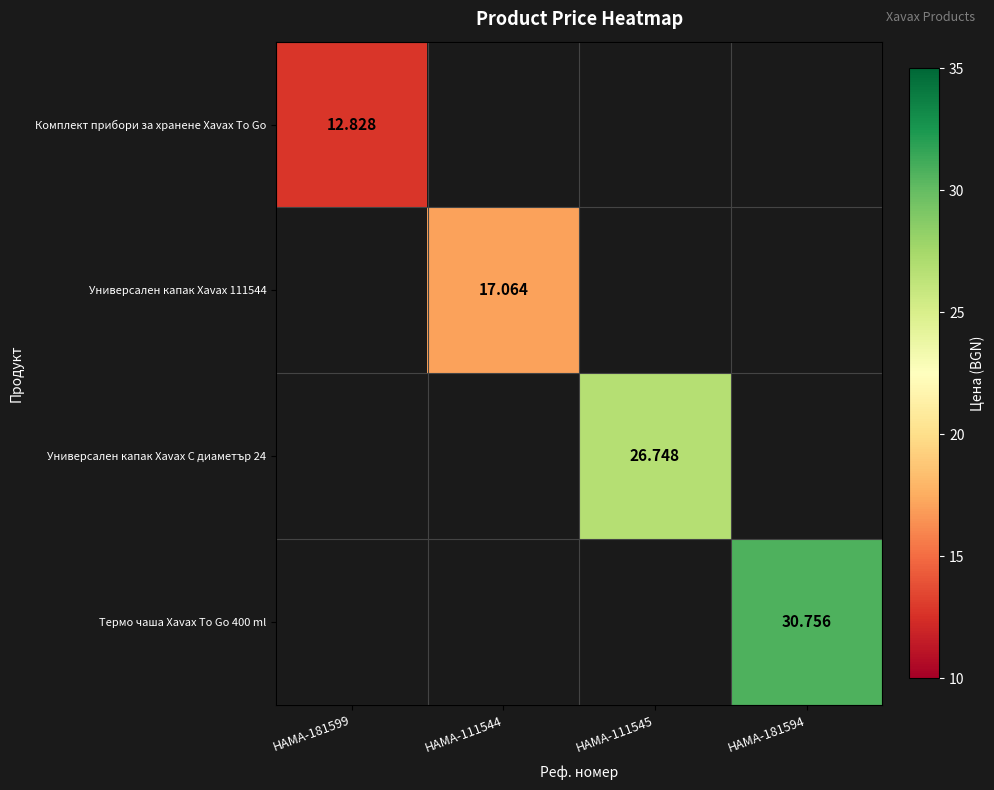

List the series in order of their overall mean, lowest first.

Комплект прибори за хранене Xavax To Go, Универсален капак Xavax 111544, Универсален капак Xavax С диаметър 24, Термо чаша Xavax To Go 400 ml